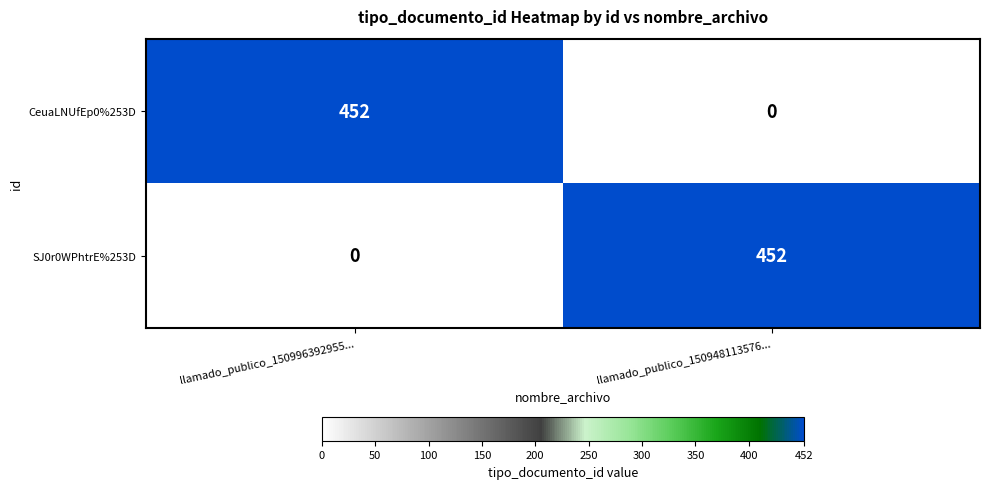

What is the total value across all series at llamado_publico_150948113576...?

452